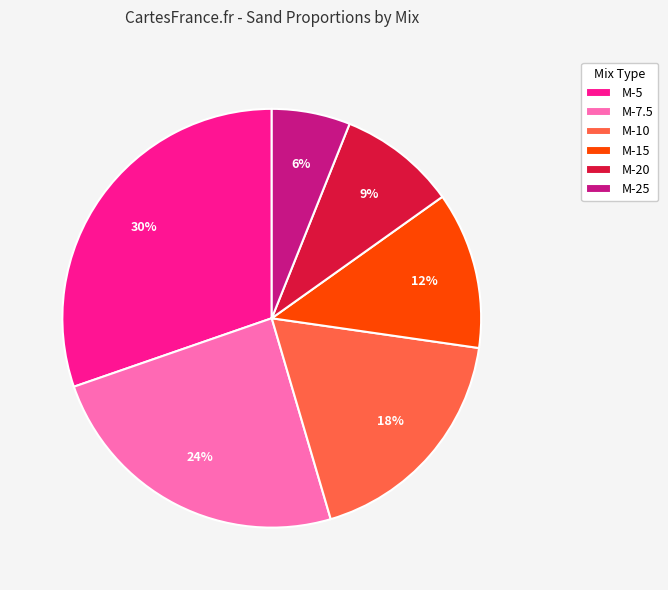

Is it true that M-25 is 6% of the pie?

True